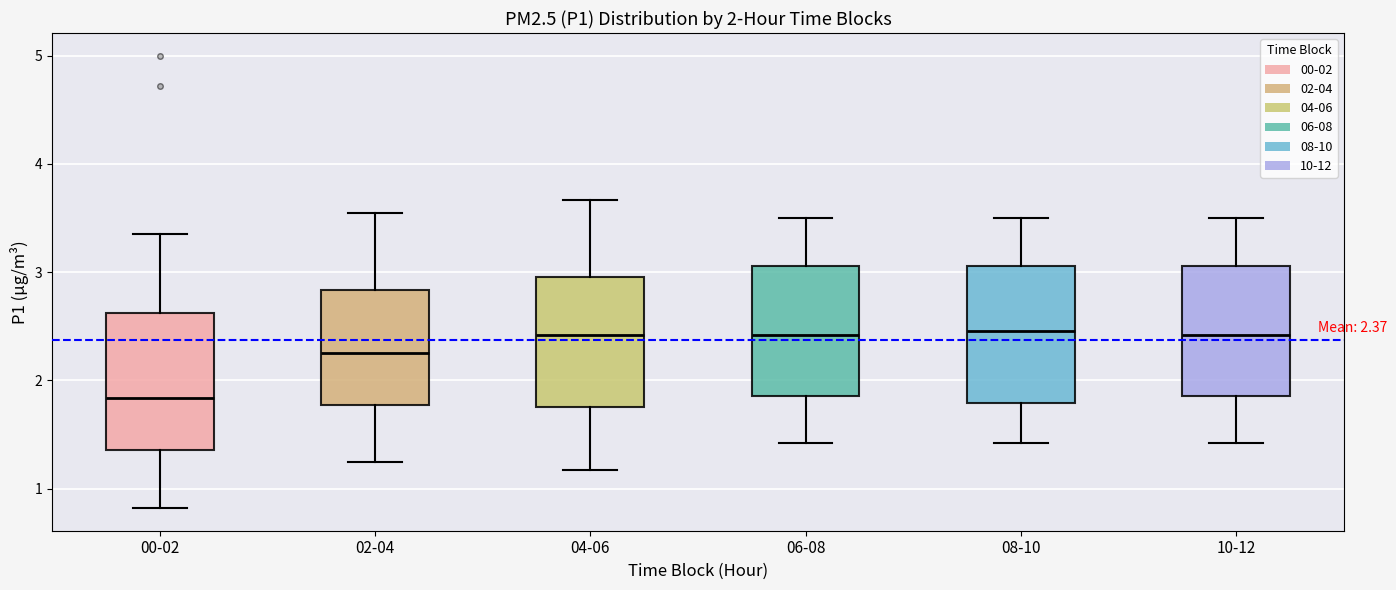

Which box's median line is the lowest?

00-02